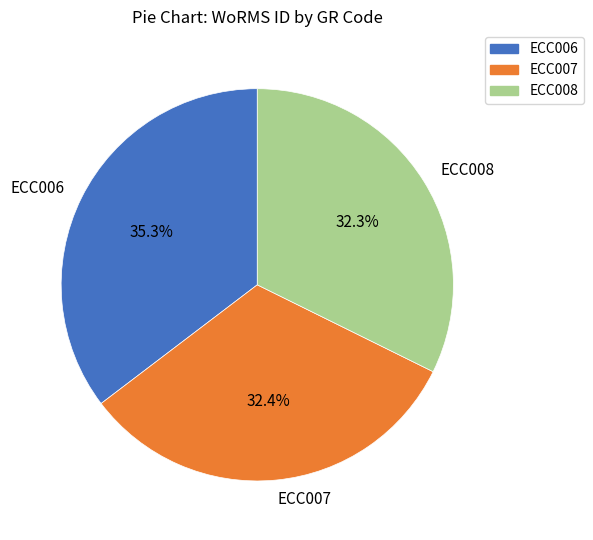

Does ECC007 account for over 50% of the chart?

No